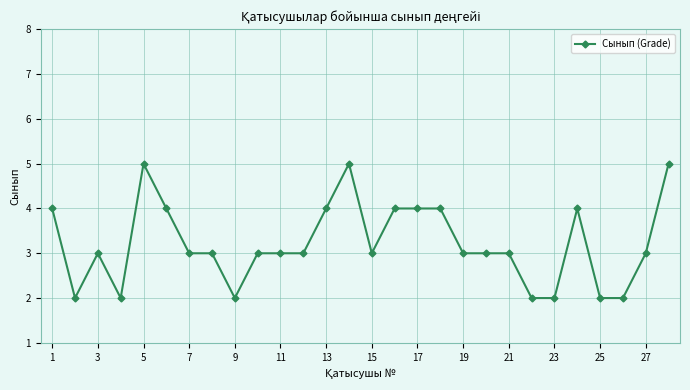

Reading left to right, extract all data points from this chart.

4	2	3	2	5	4	3	3	2	3	3	3	4	5	3	4	4	4	3	3	3	2	2	4	2	2	3	5